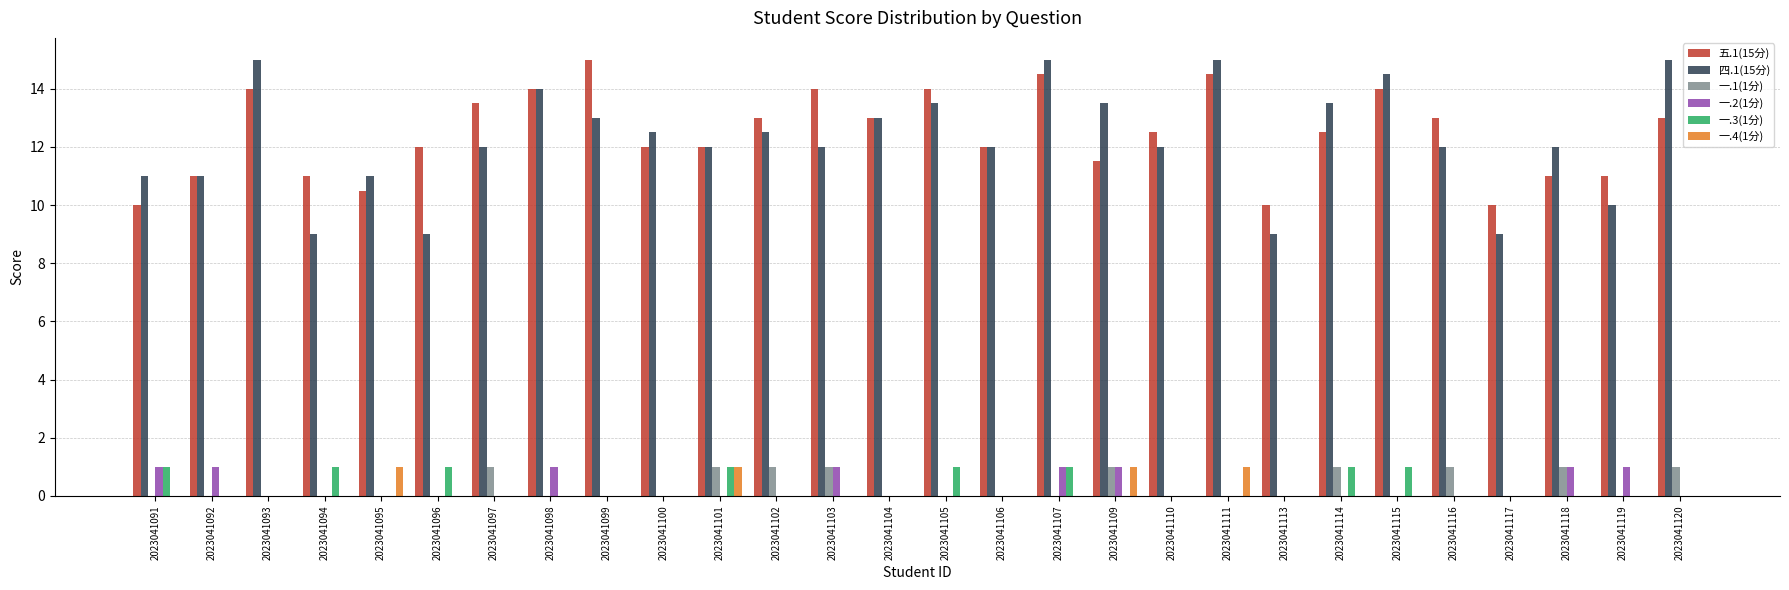

What are all the series names shown in the legend?

五.1(15分), 四.1(15分), 一.1(1分), 一.2(1分), 一.3(1分), 一.4(1分)